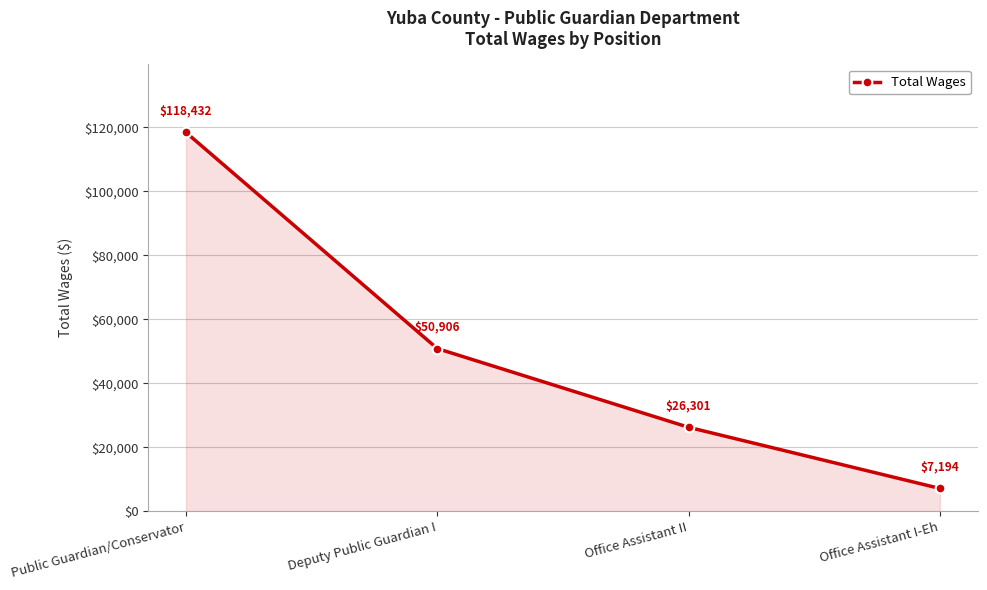

How many data points are less than 50906?

2